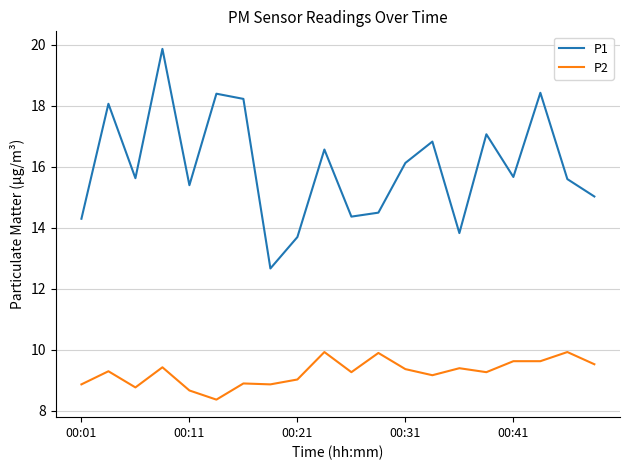

True or false: P2 has more than 0 points higher than both neighbors.

True